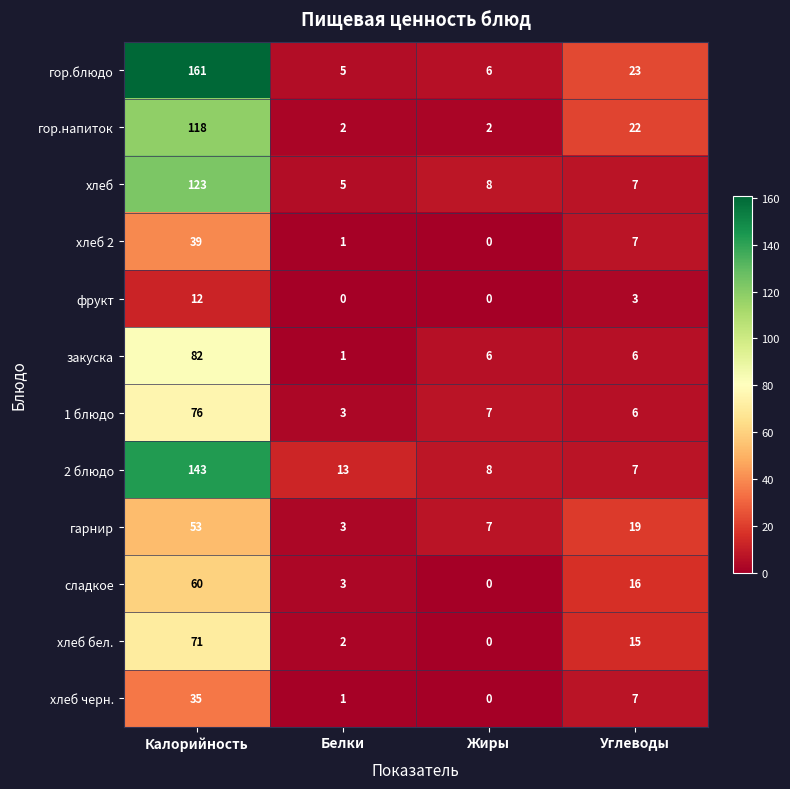

At how many categories does at least one series exceed 112?

1